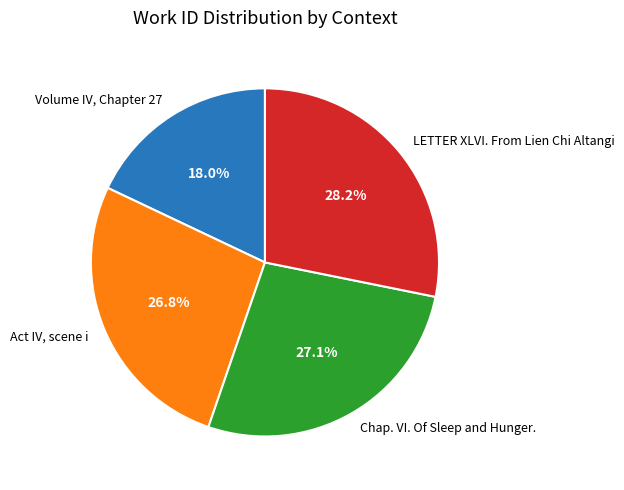

How many slices are in this pie chart?

4